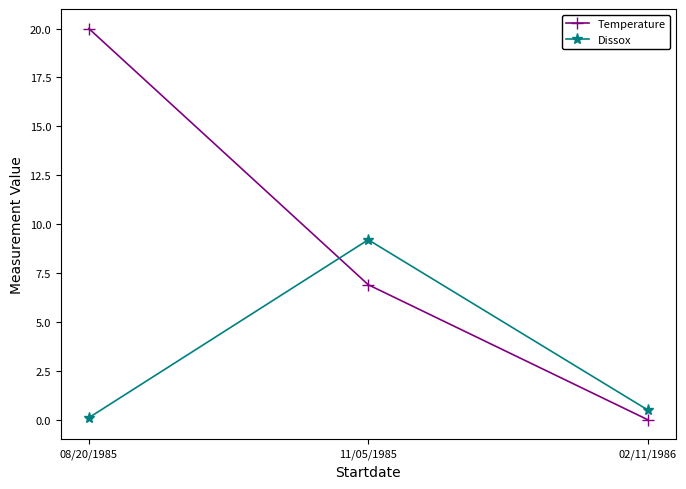

Which category has the highest value across all series?

08/20/1985